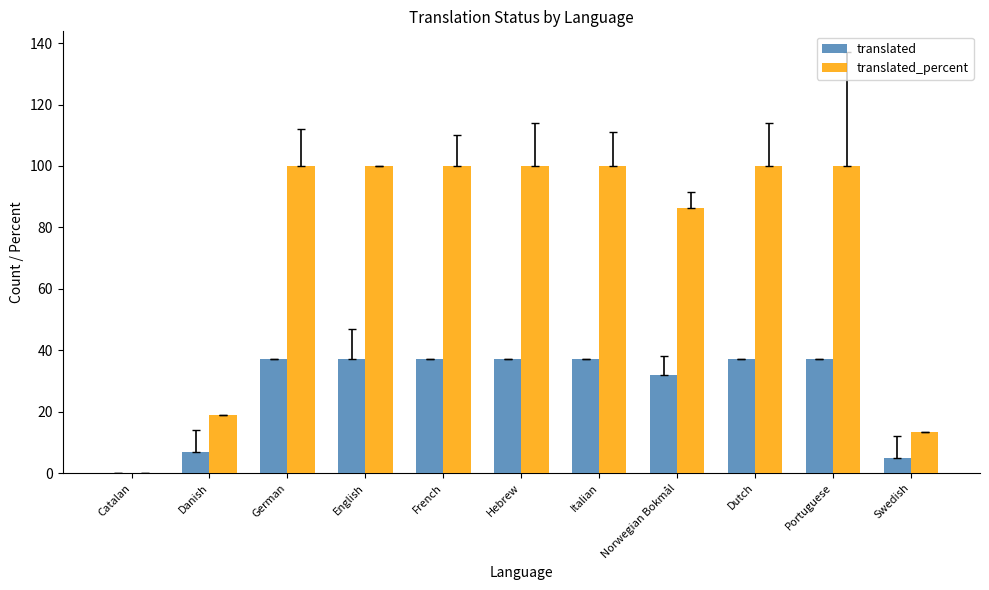

Is it true that translated equals 59.0 at Portuguese?

False